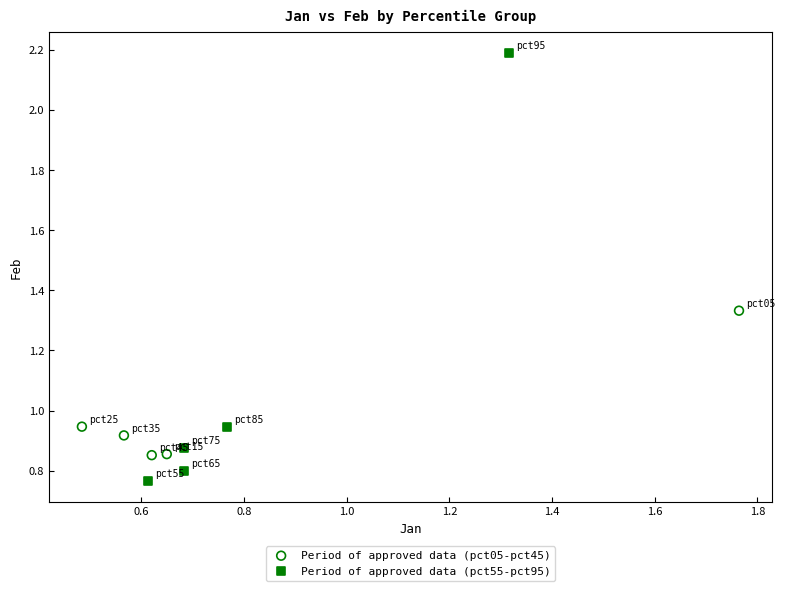

Which series reaches the maximum Y coordinate?

Period of approved data (pct55-pct95)